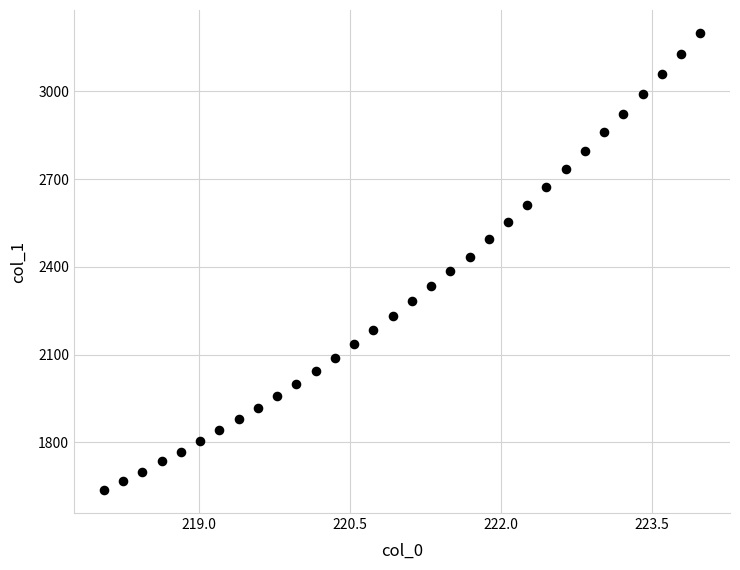

What is the range of Y values (max minus min)?

1564.3